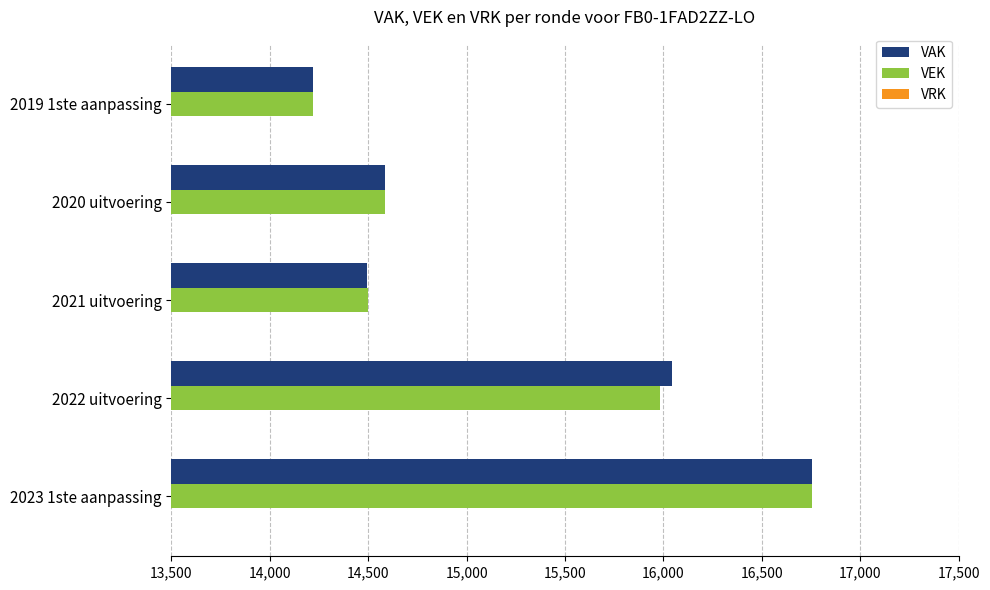

The value of VEK at 2022 uitvoering is 25042. True or false?

False